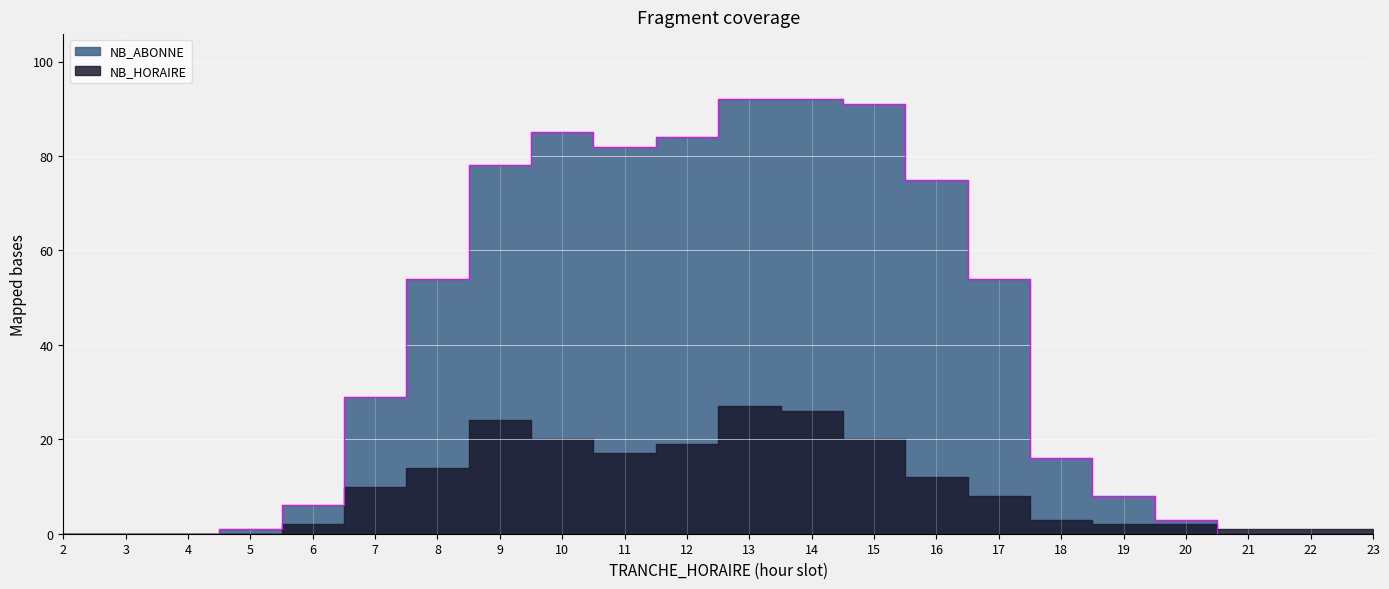

Rank the categories by value from highest to lowest.

13, 14, 15, 10, 12, 11, 9, 16, 8, 17, 7, 18, 19, 6, 20, 5, 2, 3, 4, 21, 22, 23